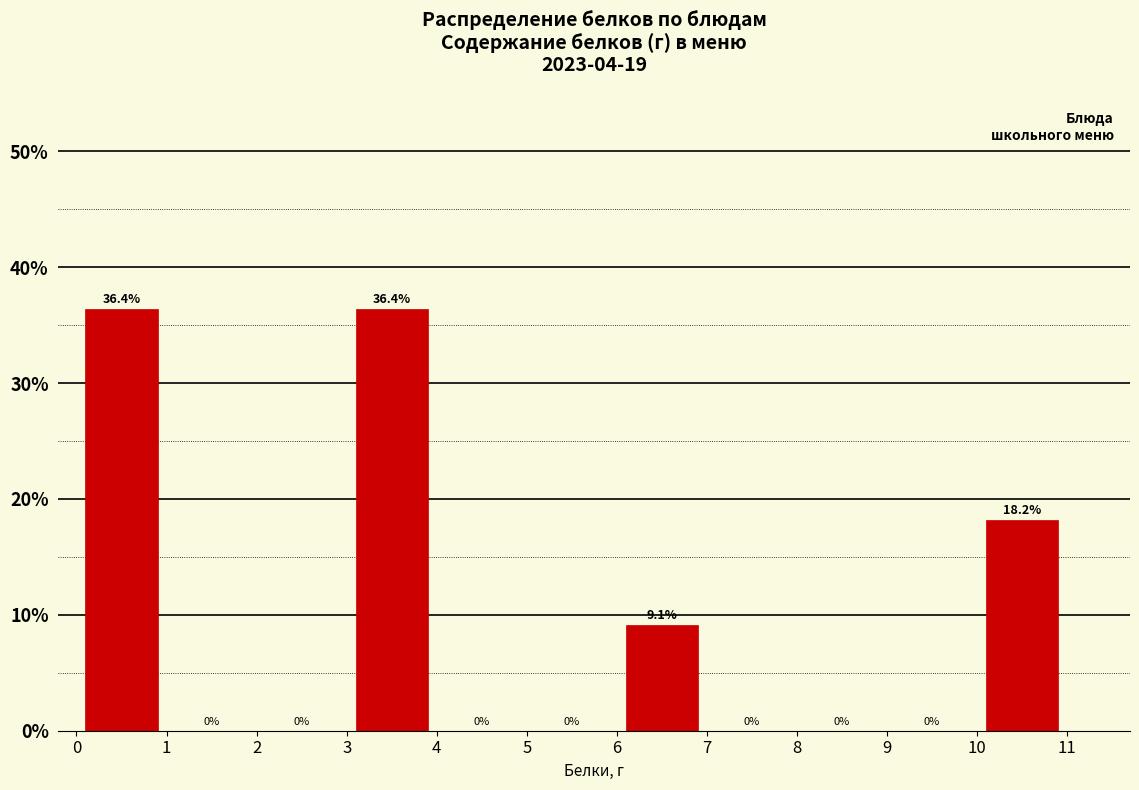

What is the height of the bar covering 10 to 11 on the x-axis?

18.2